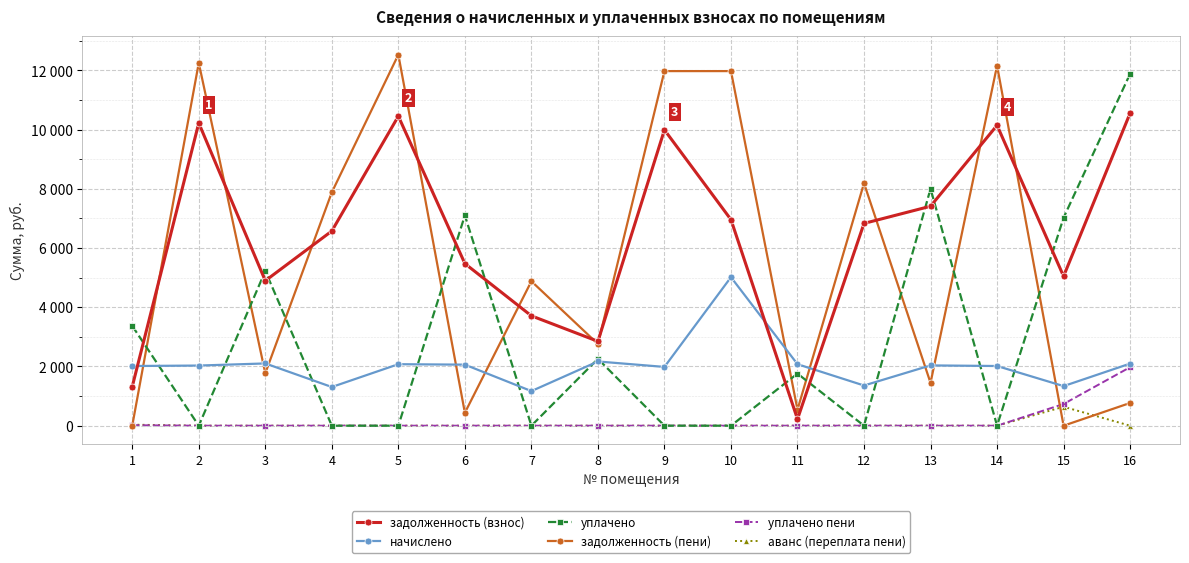

What is the greatest value displayed?

12528.7